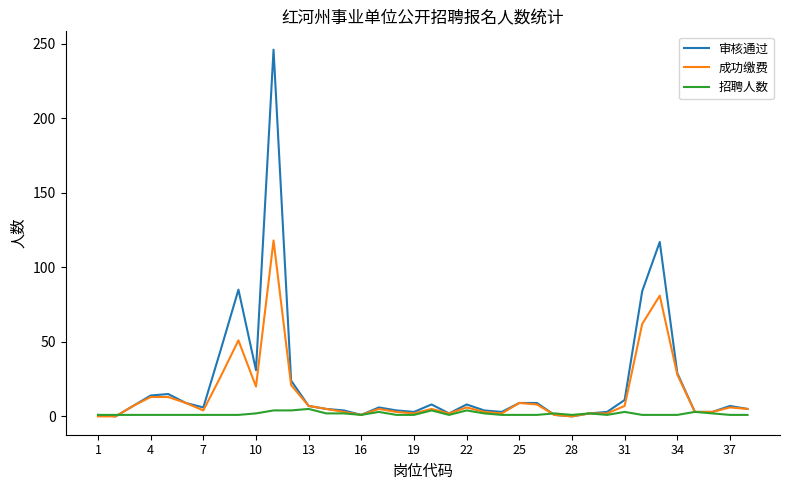

What is the greatest value displayed?

246